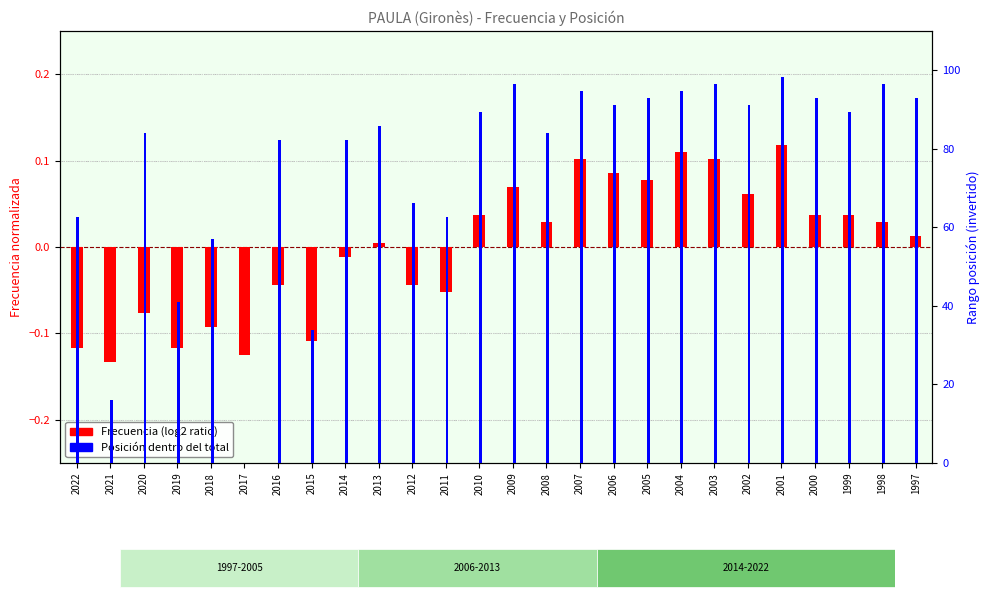

What is the value of the Frecuencia (normalizada) bar at the 4th from the left?

-0.1